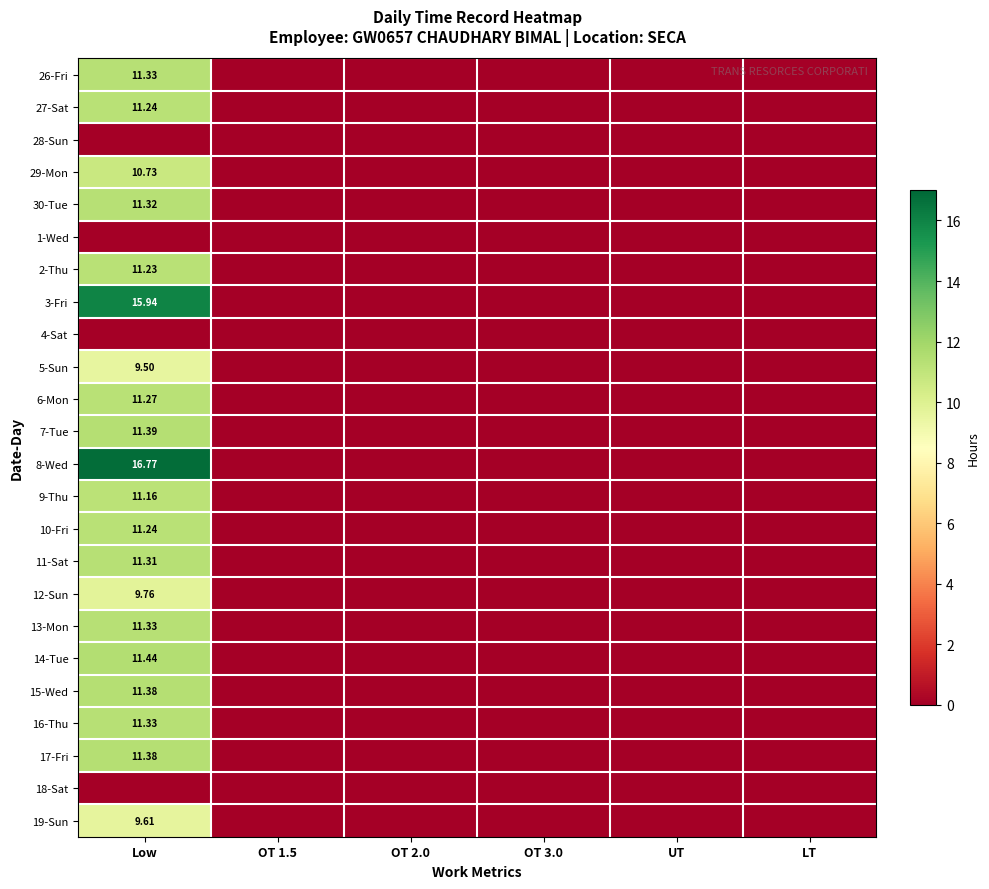

At which label is 8-Wed closest to 8?

OT 1.5